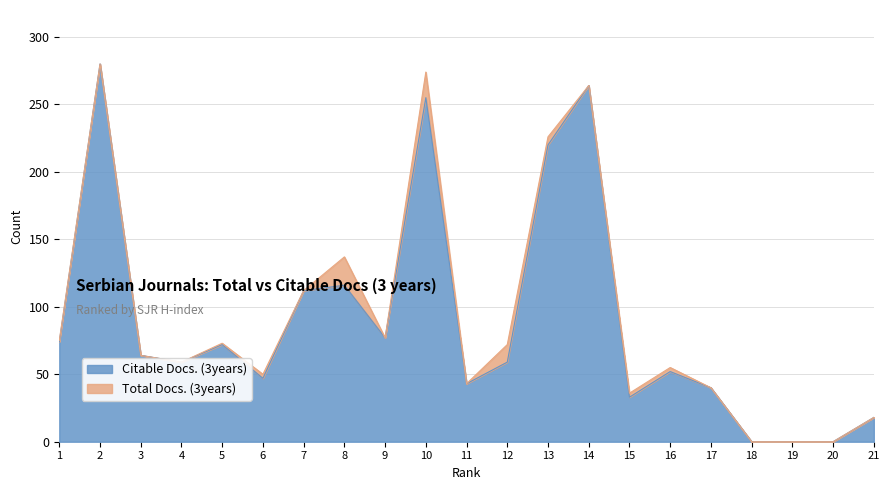

How many values in the Total Docs. (3years) series exceed 64?

10